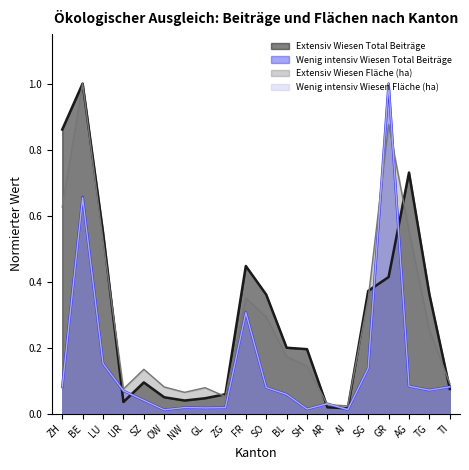

How many interior local peaks does the Wenig intensiv Wiesen Total Beiträge series have?

5